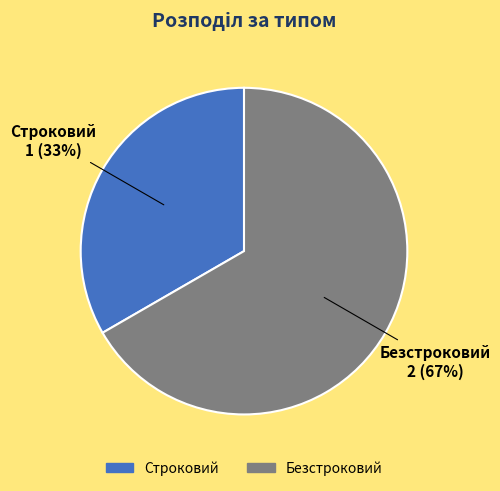

What percentage is the Безстроковий slice, to the nearest percent?

67%